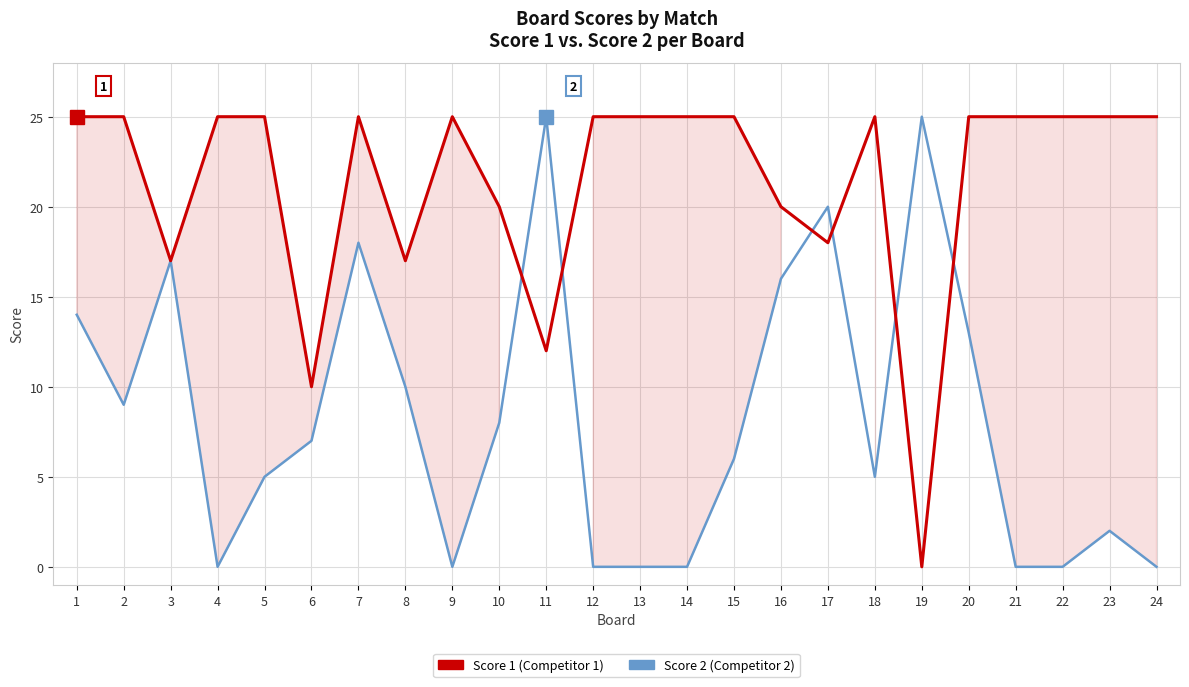

True or false: Score 1 has a value of 25 at 2.

True